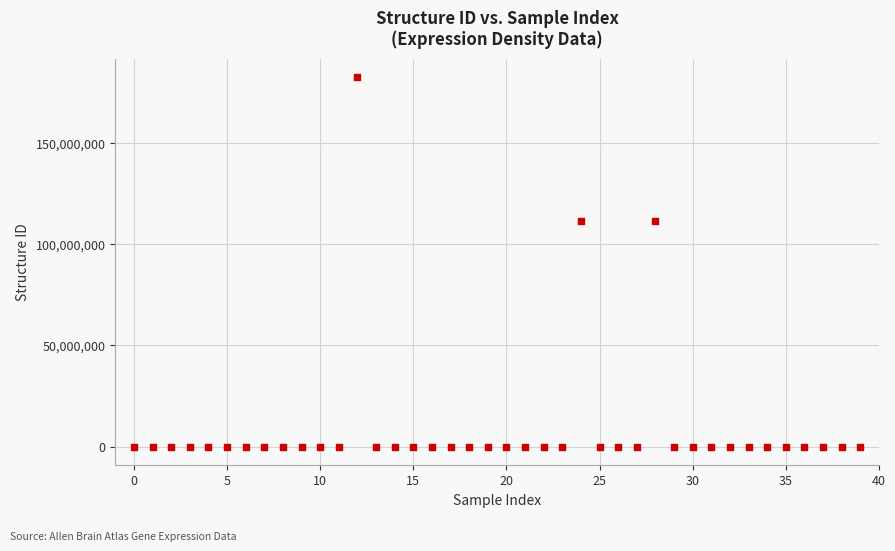

What is the range of Y values (max minus min)?

182305570